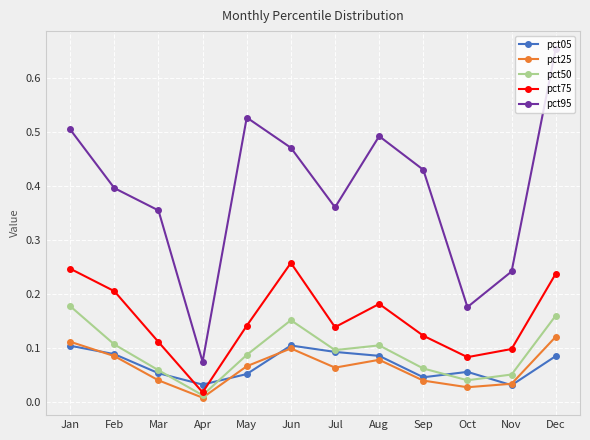

Between Jan and Dec, which series saw the biggest shift?

pct95